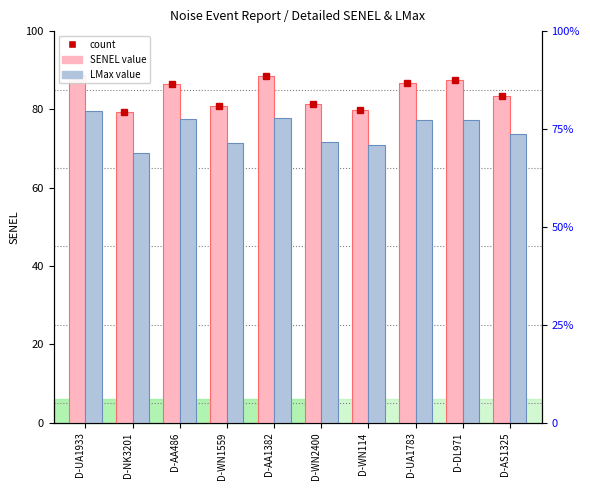

How many bars are there in total?

20